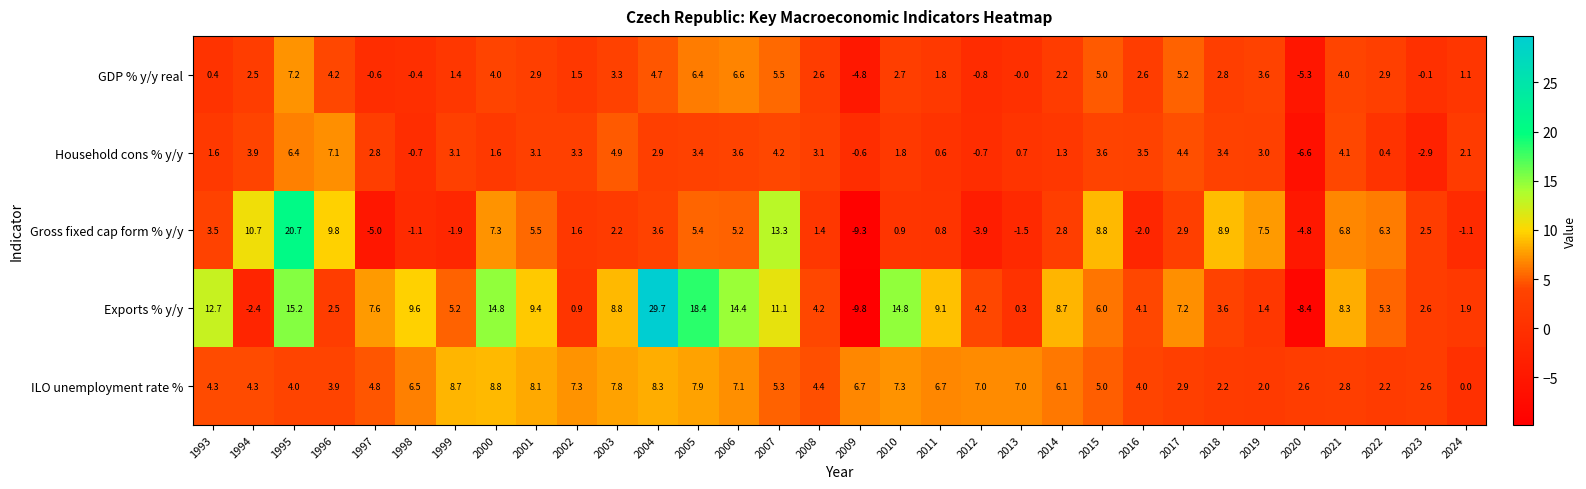

What is the difference between the highest and lowest values at 2007?

9.1